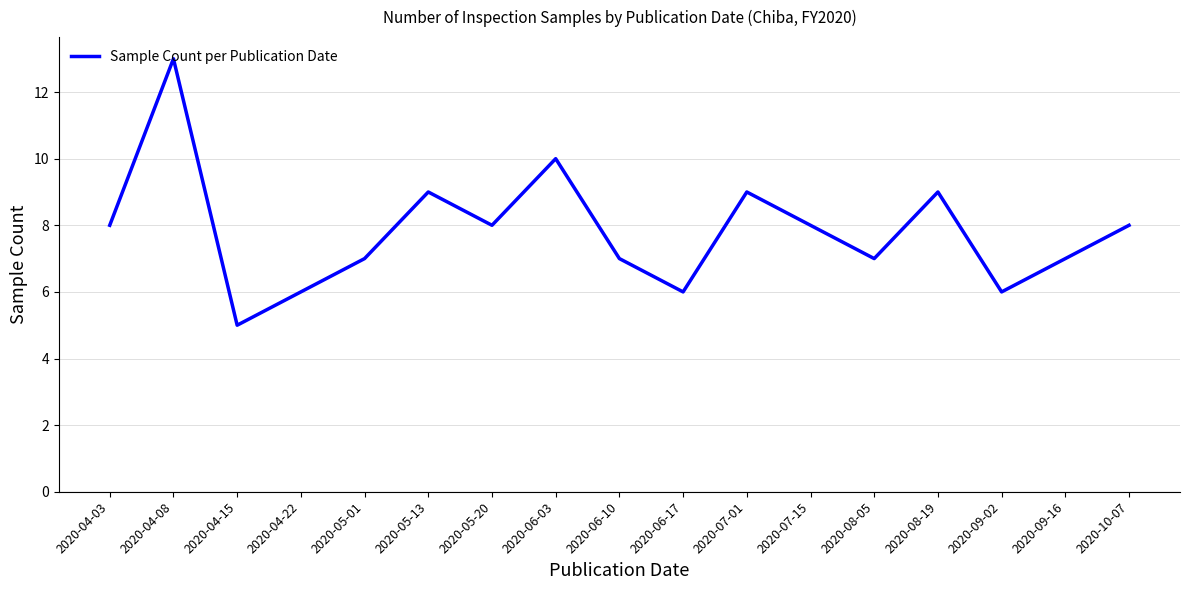

What is the greatest value displayed?

13